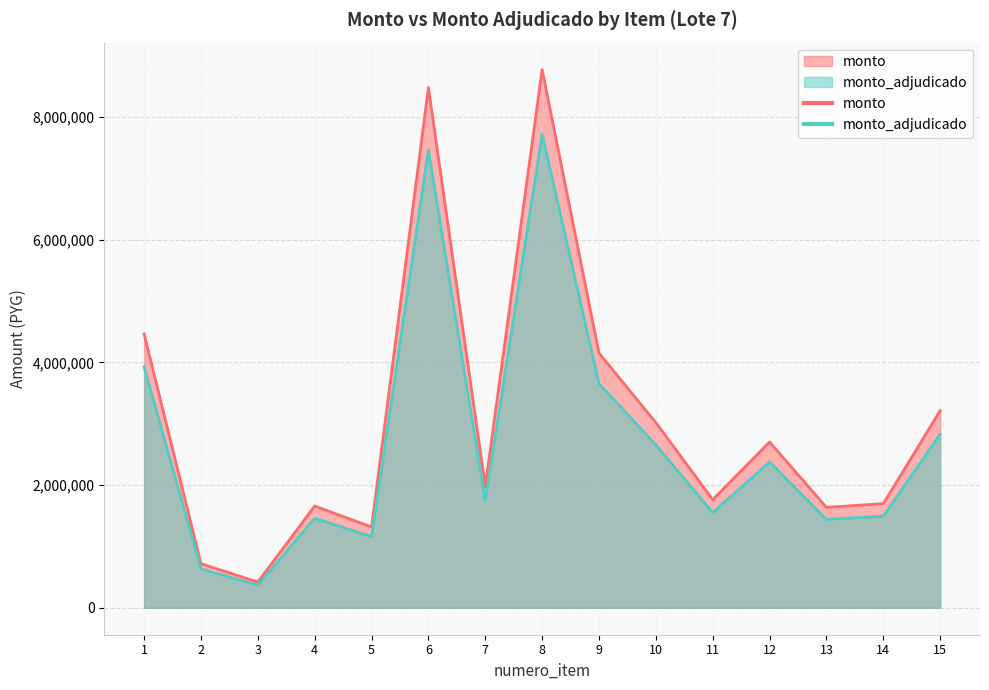

What is the difference between the second highest and second lowest values in the monto series?

7761838